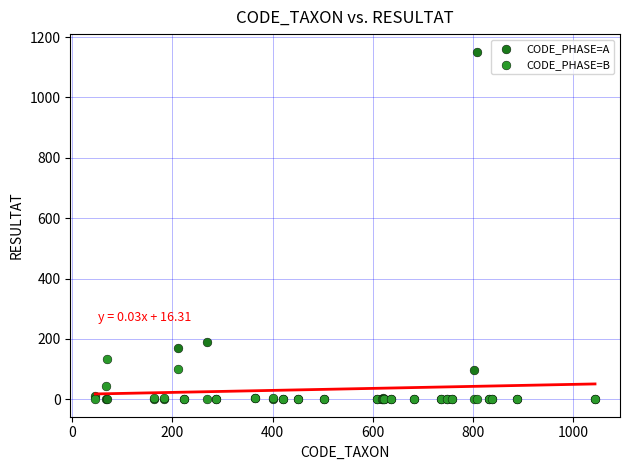

In the CODE_PHASE=A series, what Y value is closest to 576?

189